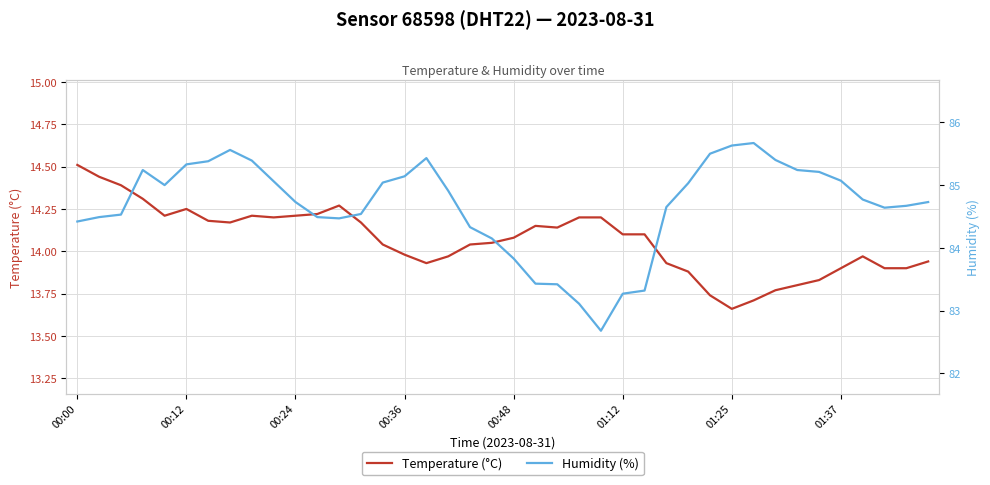

Where does the Temperature (°C) series first go above 14?

00:00